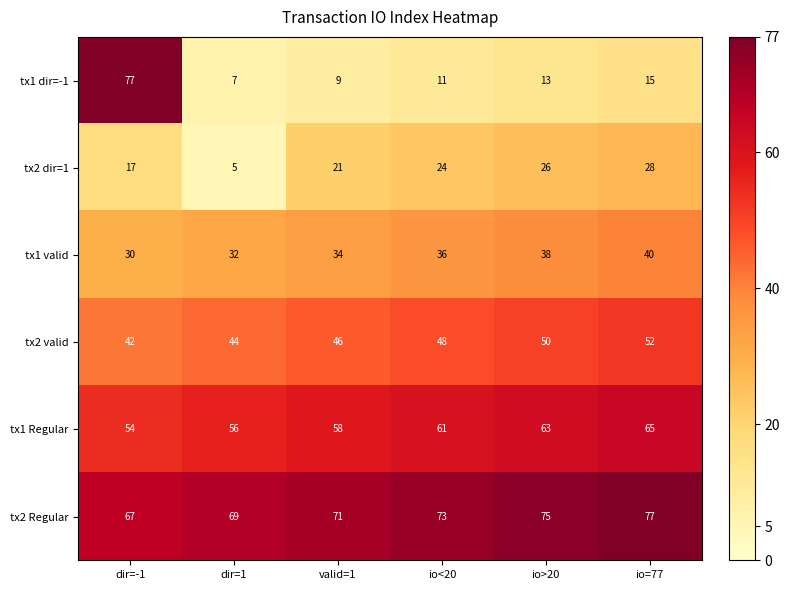

At how many categories does at least one series exceed 42?

6